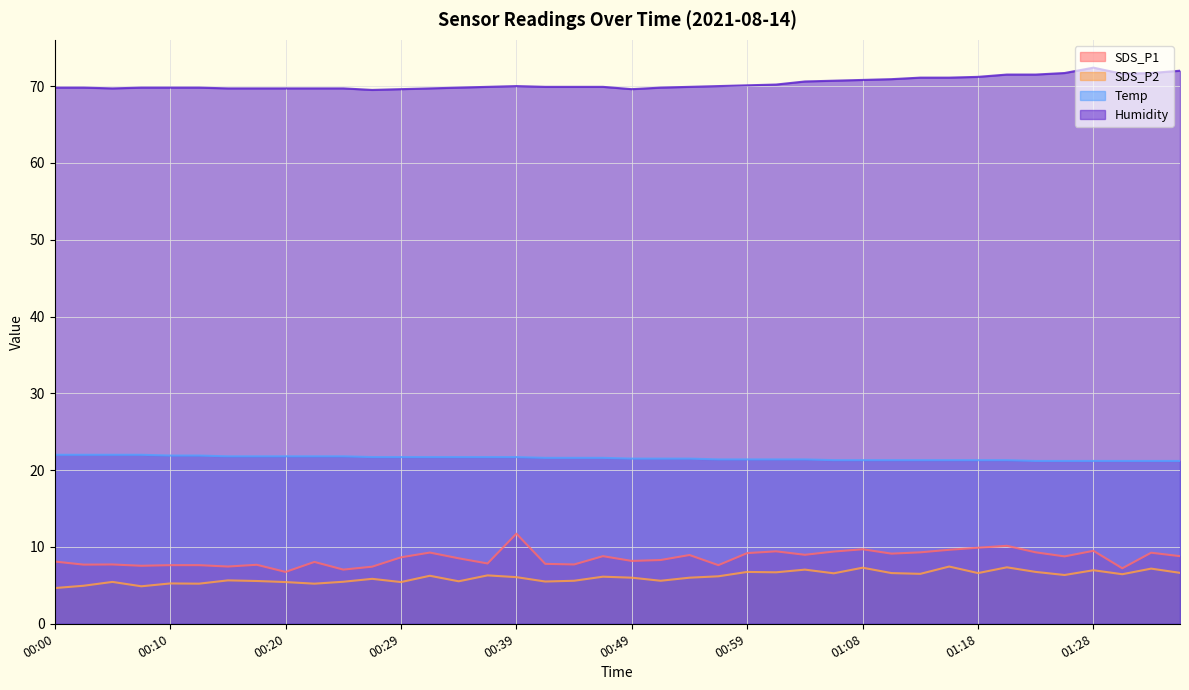

Is it true that Humidity equals 70.7 at 01:06?

True